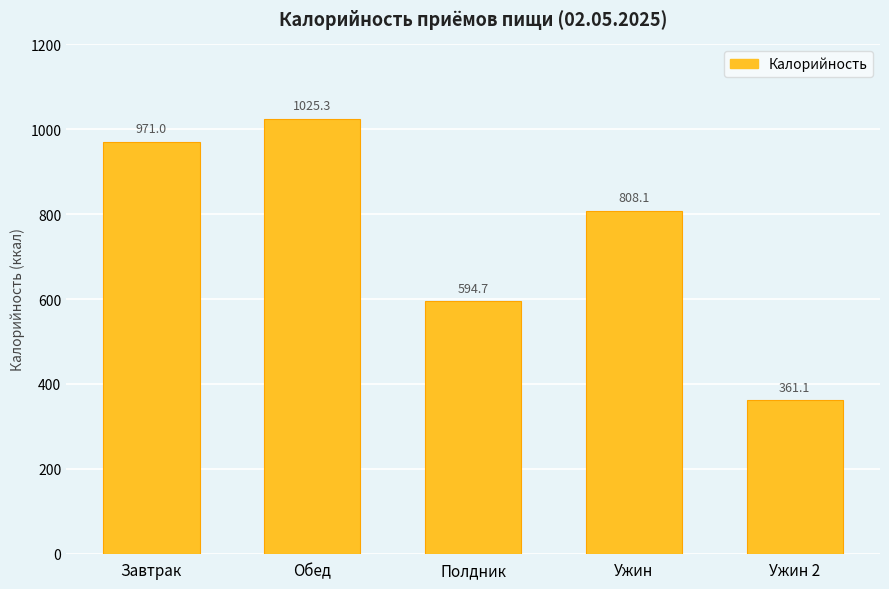

The chart shows a value of 594.7 at Полдник. True or false?

True